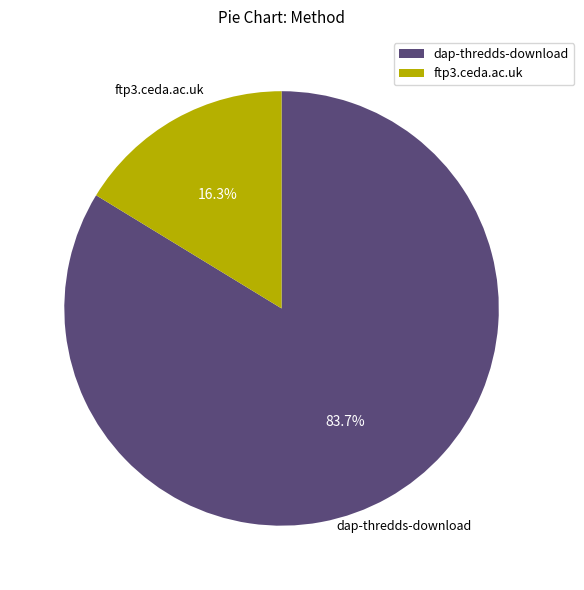

What percentage is the dap-thredds-download slice, to the nearest percent?

84%